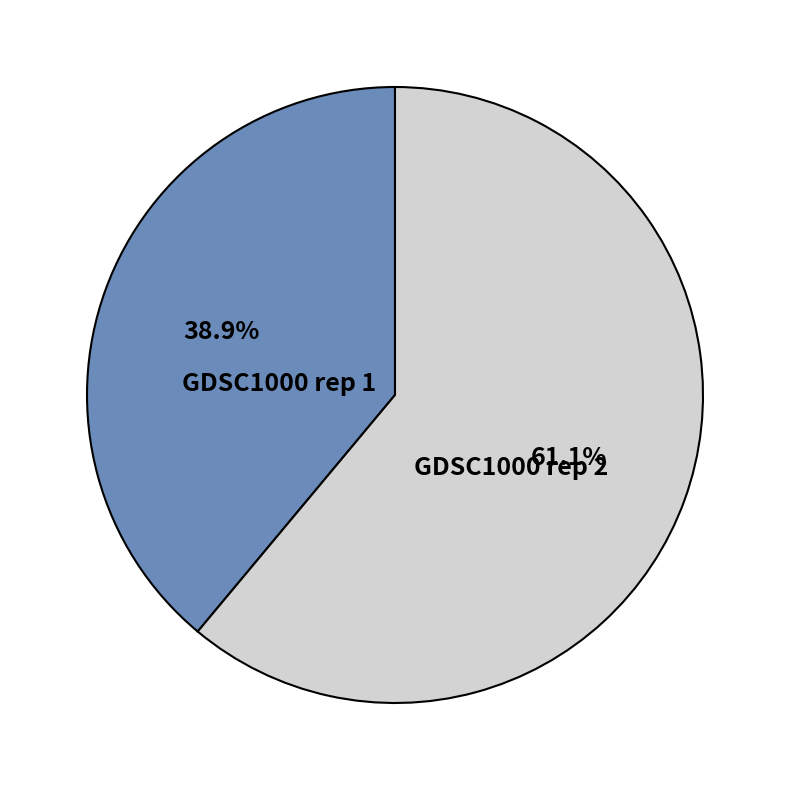

Between GDSC1000 rep 1 and GDSC1000 rep 2, which is larger?

GDSC1000 rep 2